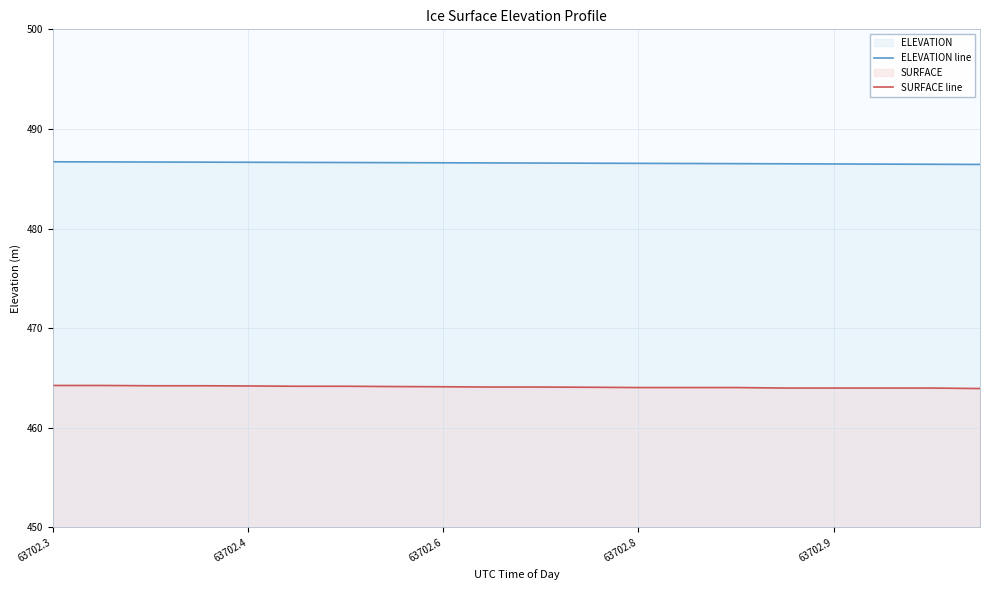

Which series has the largest range (max minus min)?

SURFACE line